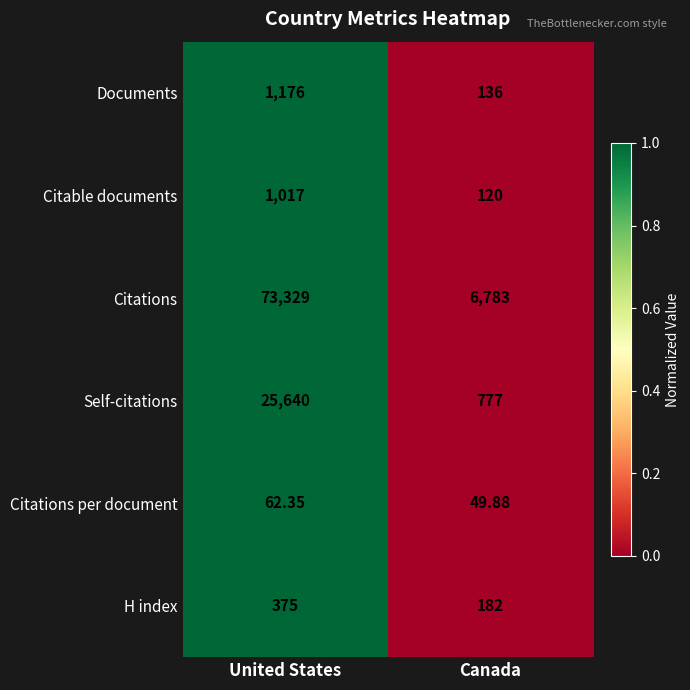

Which series has the largest range (max minus min)?

Citations